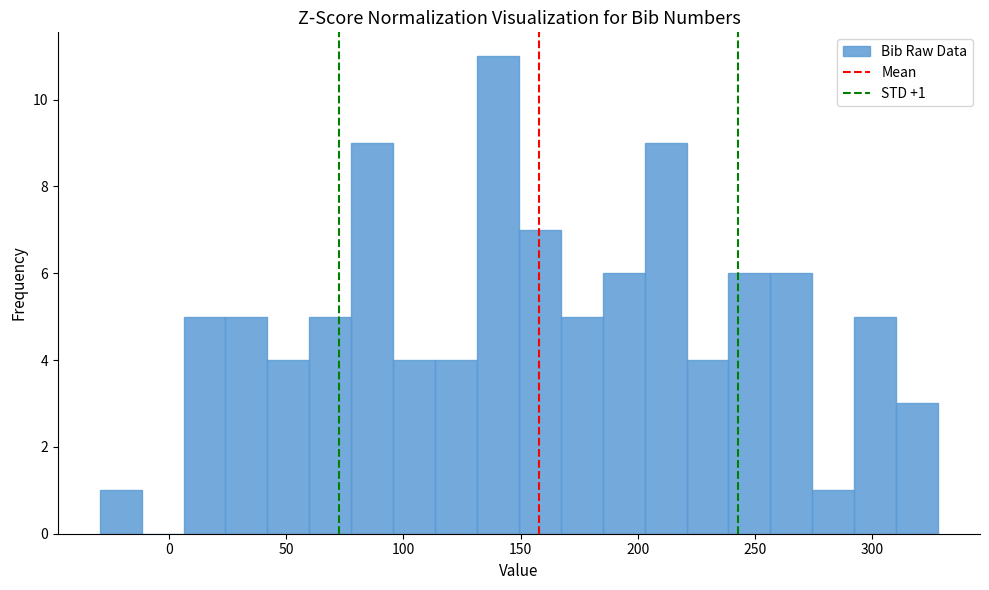

Read against the x-axis, roughly where is the centre of the tallest bar?

140